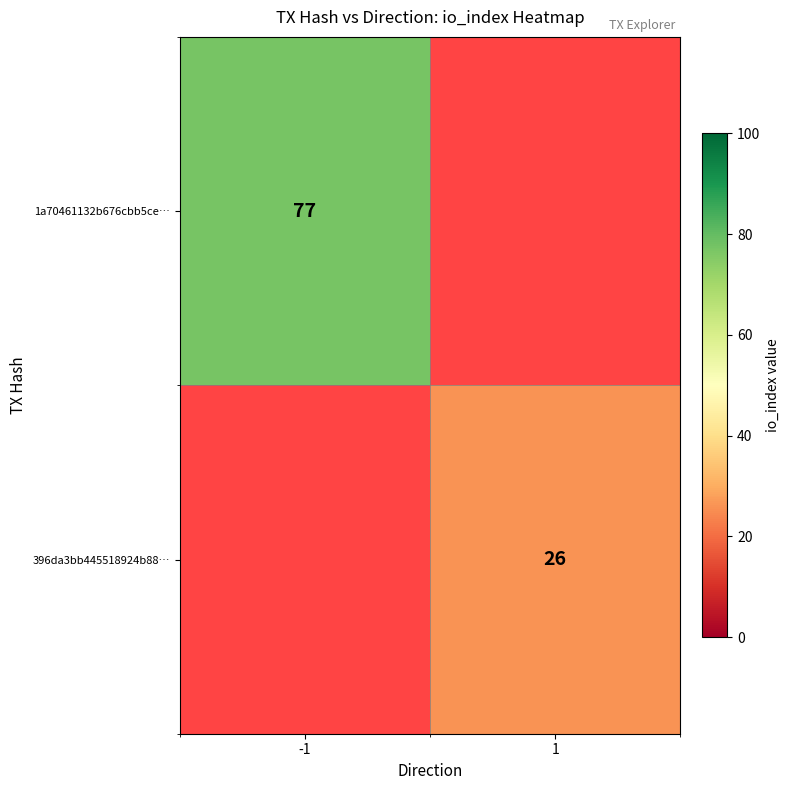

True or false: 396da3bb445518924b88… has a value of 26 at 1.

True